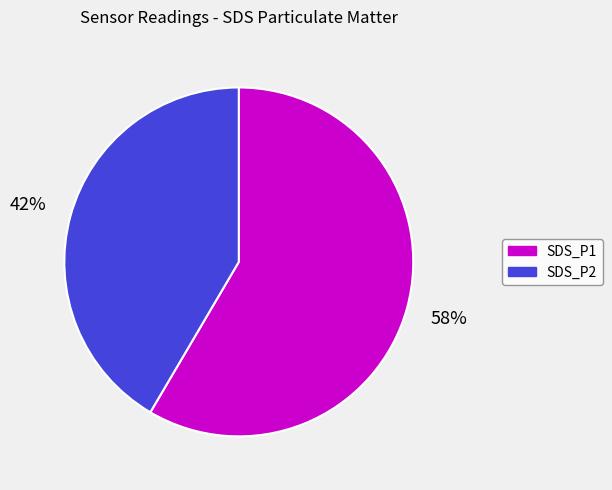

Which category has the biggest portion of the pie?

SDS_P1